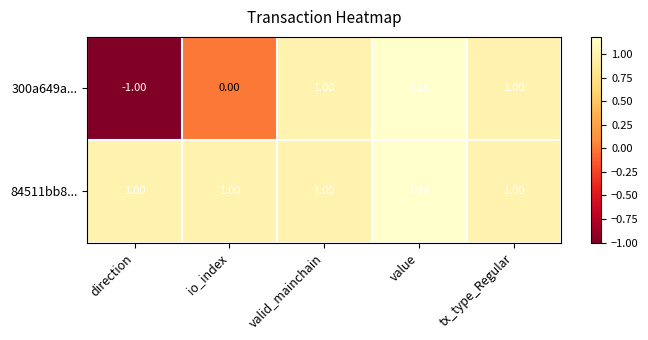

Which category has the highest value across all series?

value